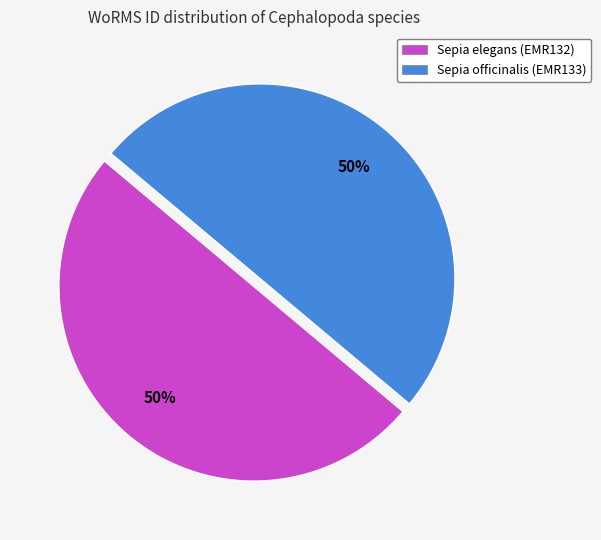

Is the sum of Sepia officinalis (EMR133) and Sepia elegans (EMR132) greater than half?

Yes